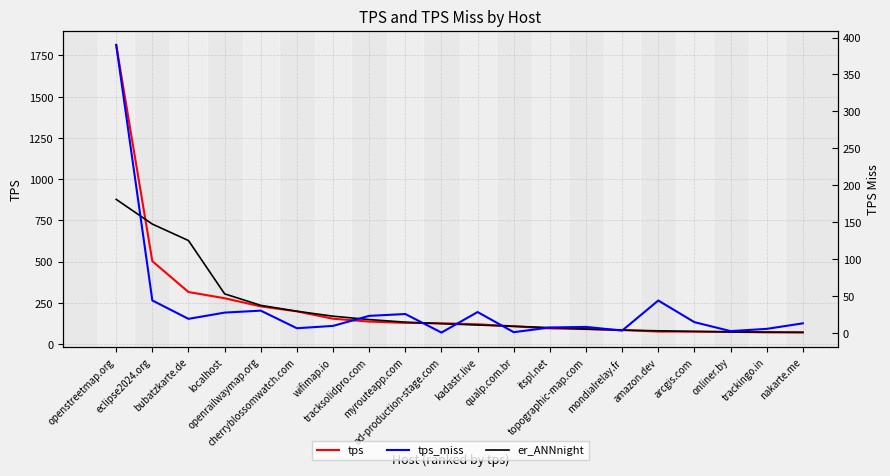

Which series changed the most between qualp.com.br and trackingo.in?

tps